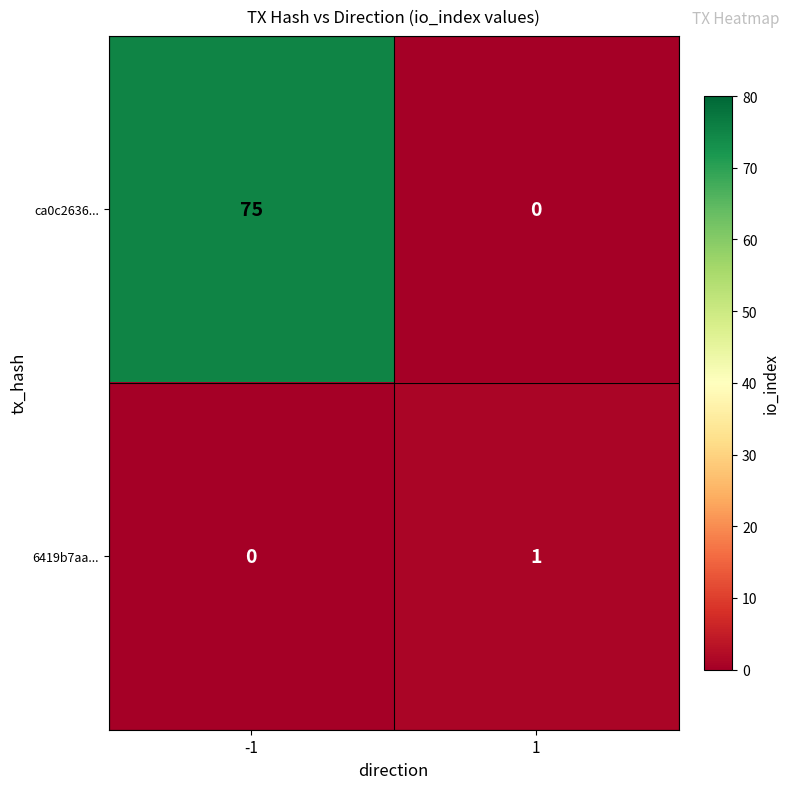

The value of ca0c2636... at -1 is 75. True or false?

True